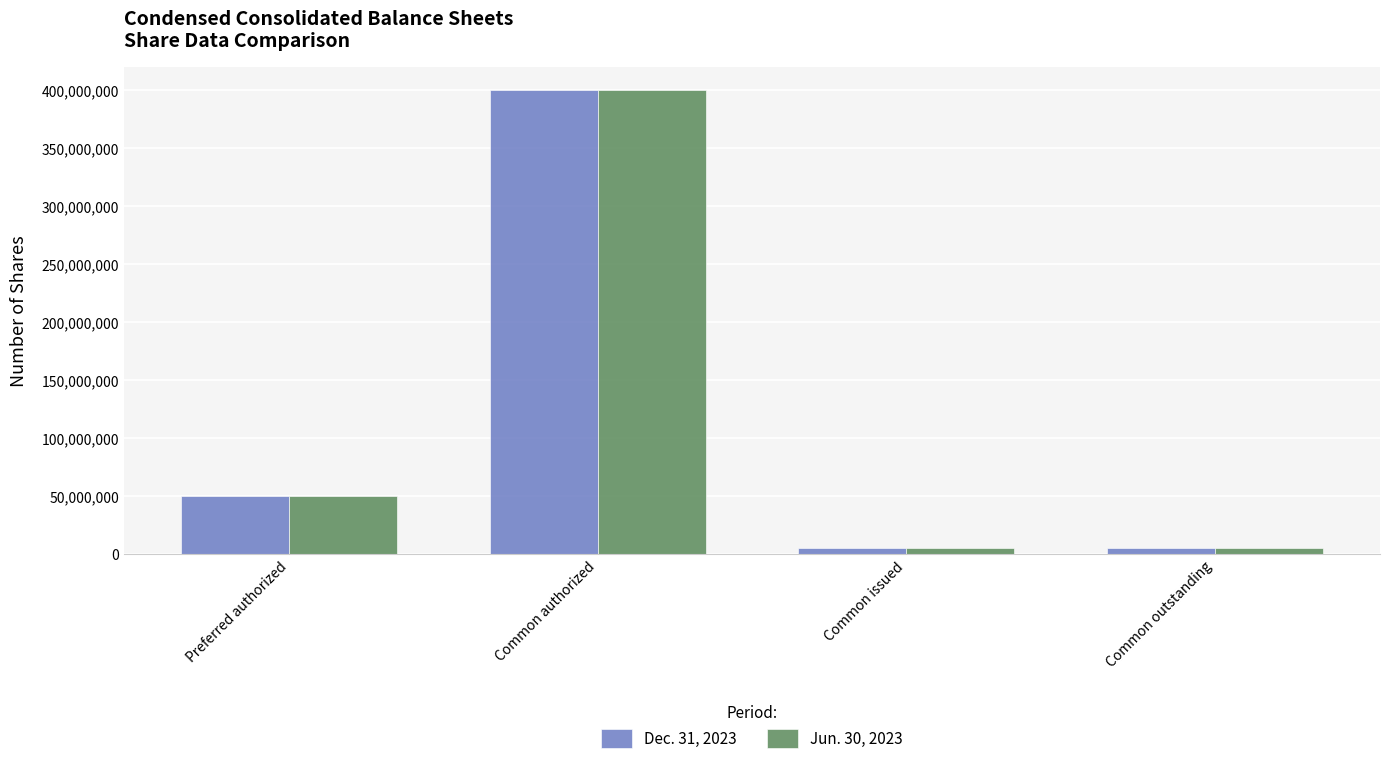

How many Jun. 30, 2023 values are between 5552222 and 400000000?

4